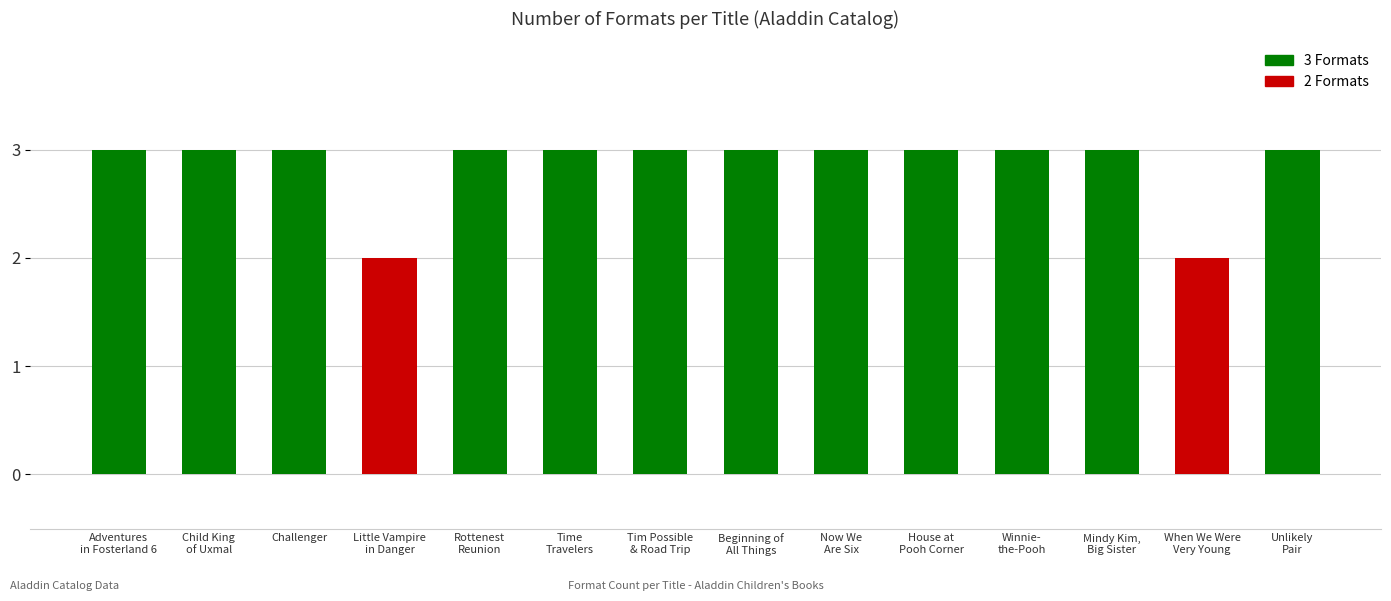

What is the sum of all values?

40